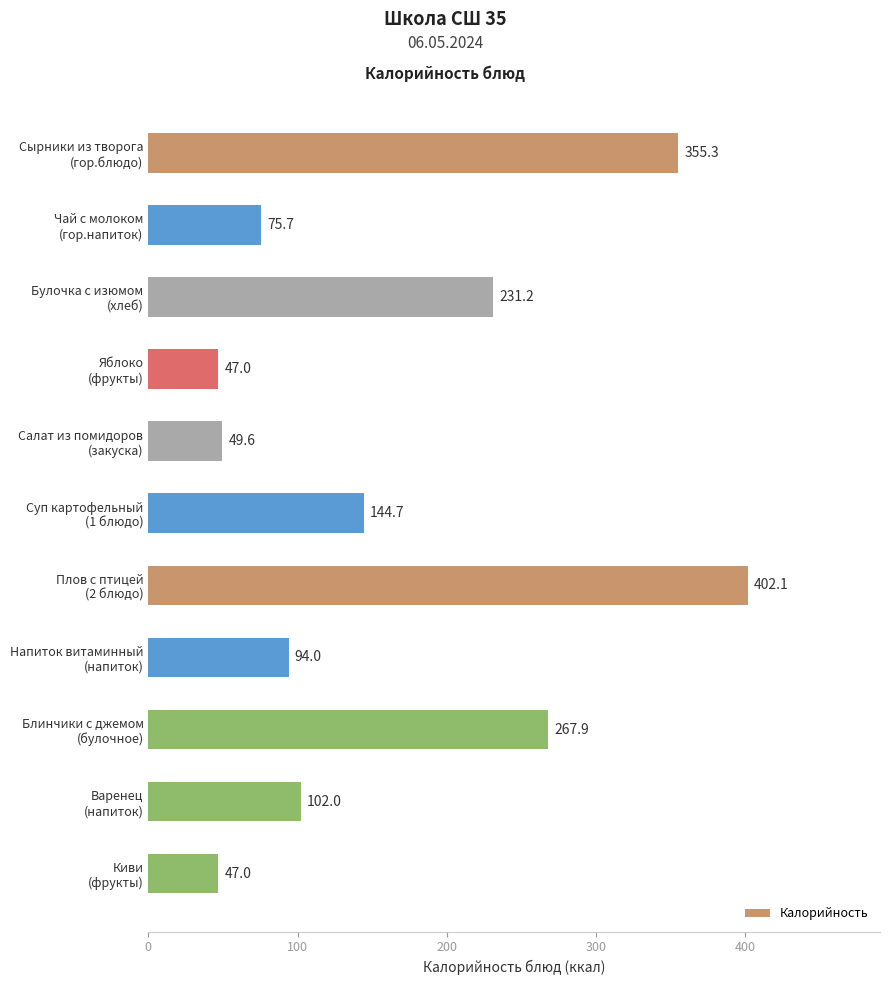

What is the sum of all values?

1816.5